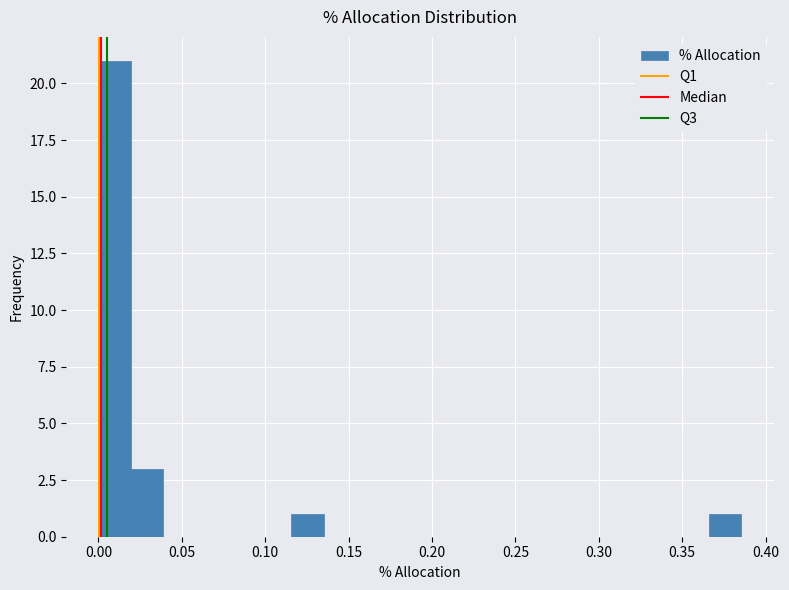

Read against the x-axis, roughly where is the centre of the tallest bar?

0.010